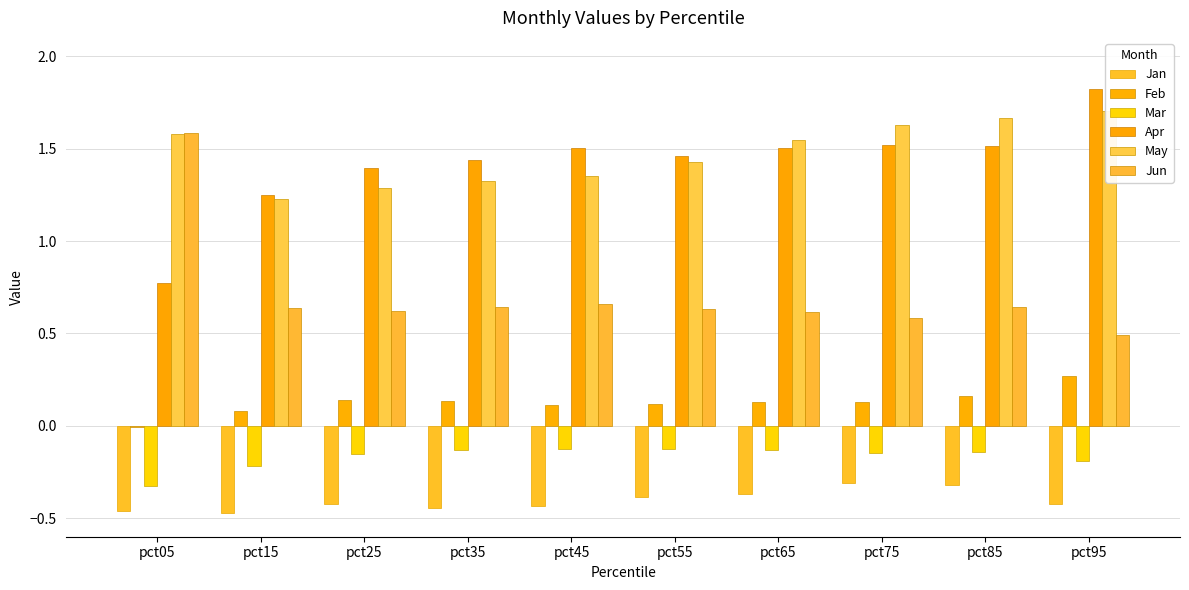

What are all the series names shown in the legend?

Jan, Feb, Mar, Apr, May, Jun